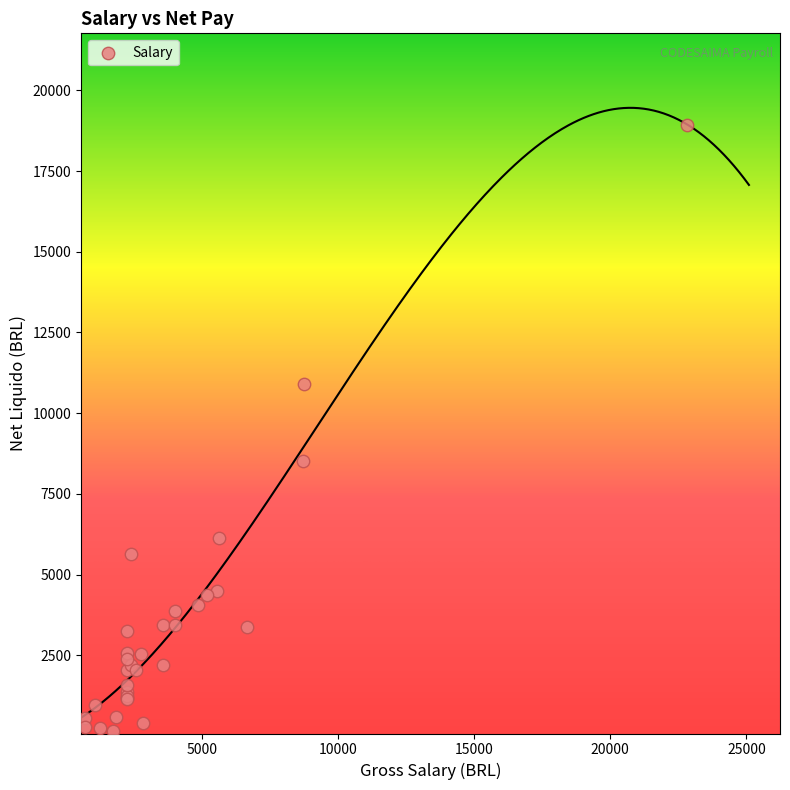

What Y value in the scatter plot is closest to 9539?

8502.4